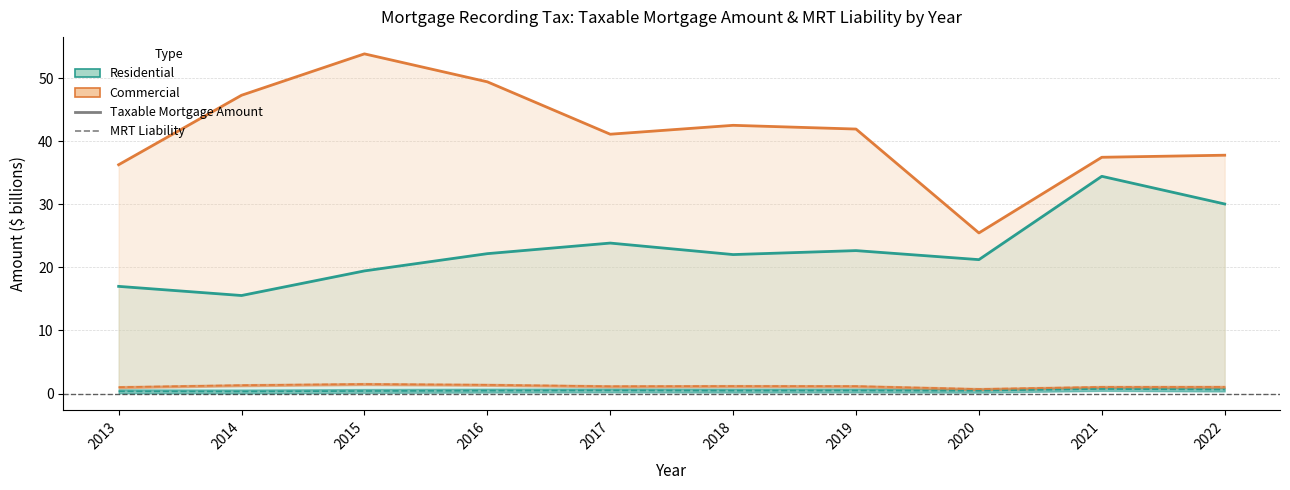

Where is the first local maximum for Residential TMA?

2017